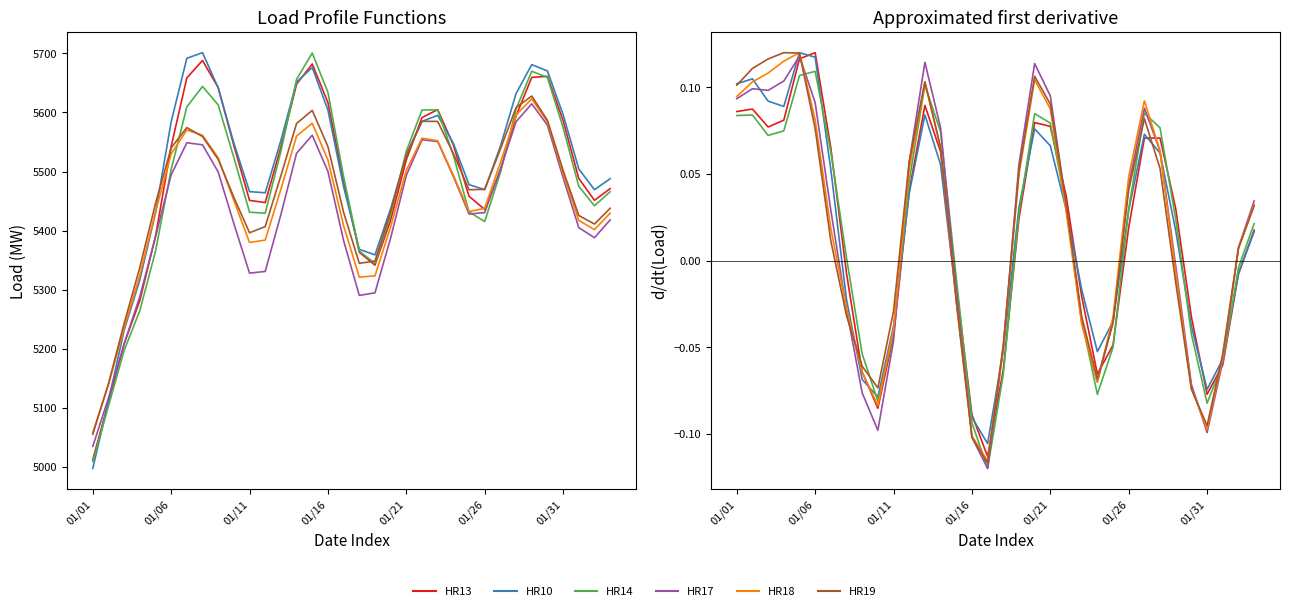

At 19, list the series in order from smallest to largest.

HR10, HR13, HR14, HR18, HR19, HR17